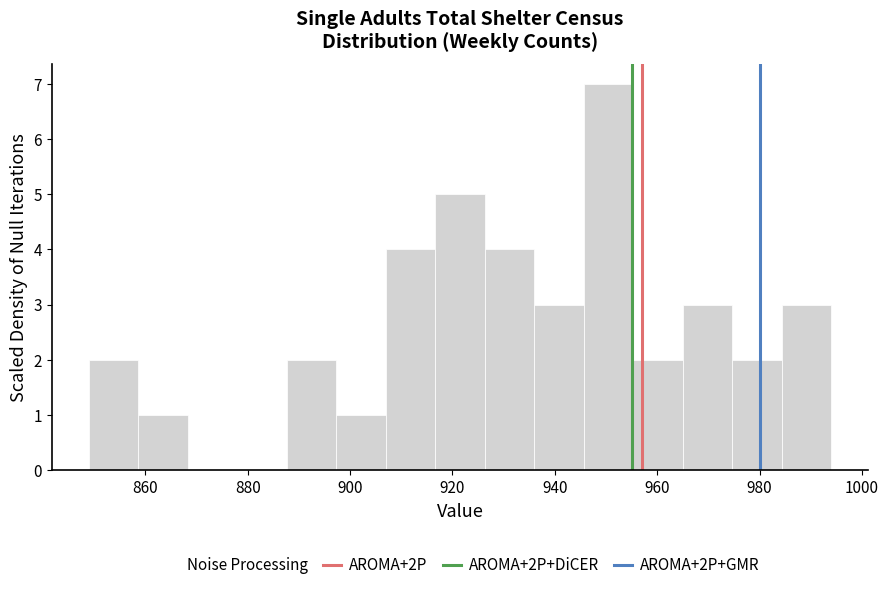

What is the height of the bar covering 966 to 974 on the x-axis? Neither the bar edges nor the heights are printed on the chart, so give them approximately, as read against the axes.

3